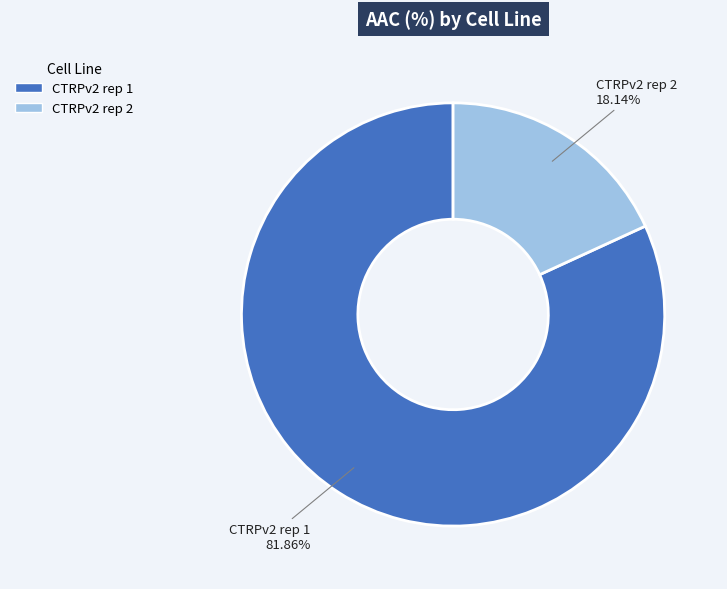

To the nearest percent, what is the combined percentage of CTRPv2 rep 1 and CTRPv2 rep 2?

100%